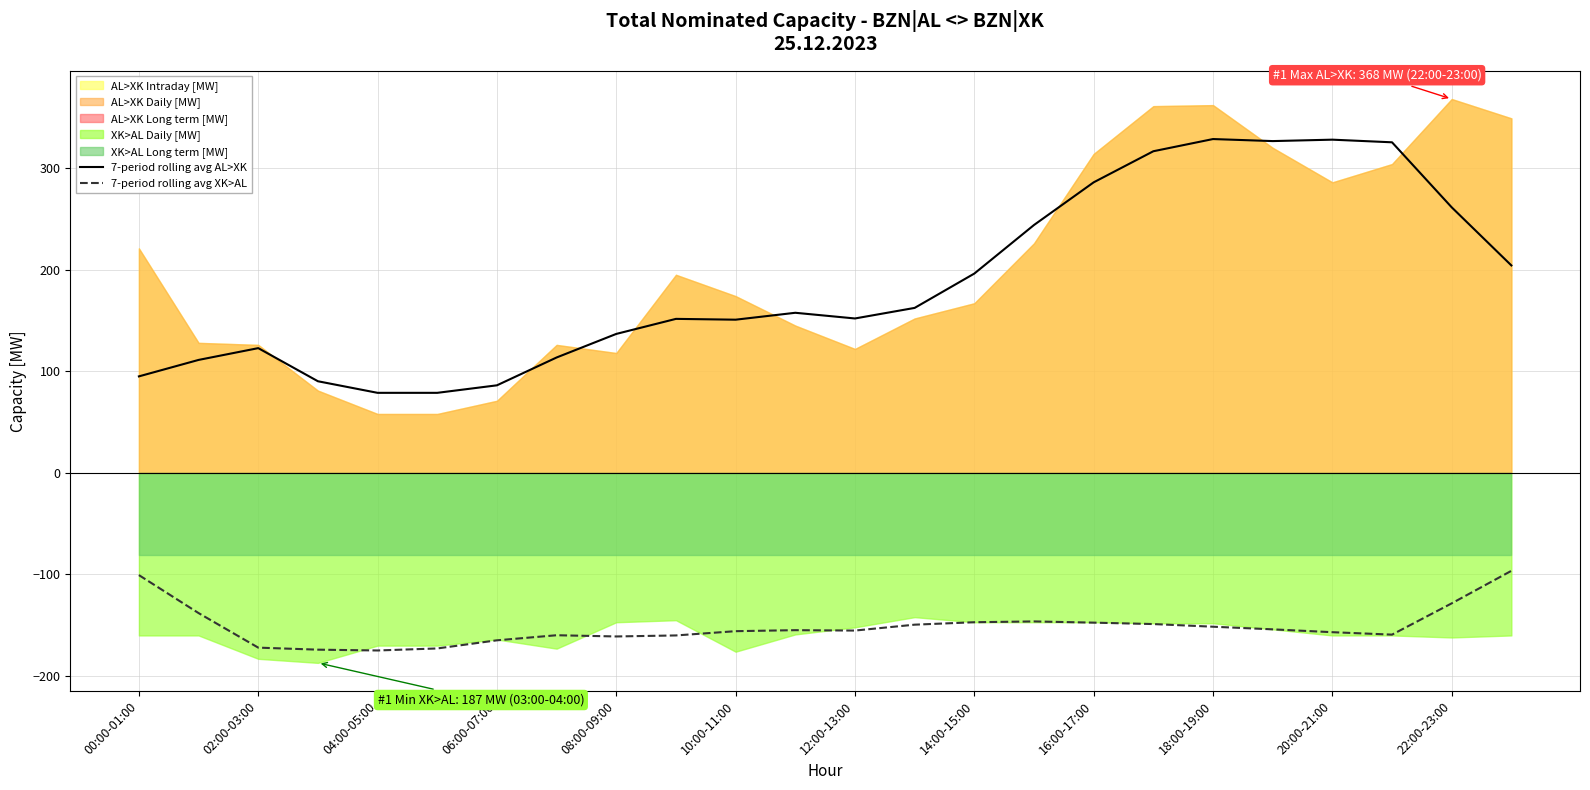

The 7-period rolling avg AL>XK series shows 136.8 at 08:00-09:00. True or false?

True